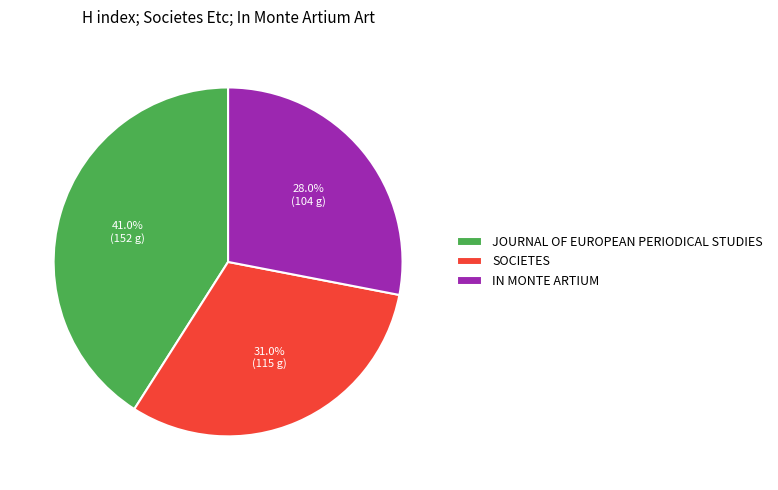

Count the number of slices in the pie.

3